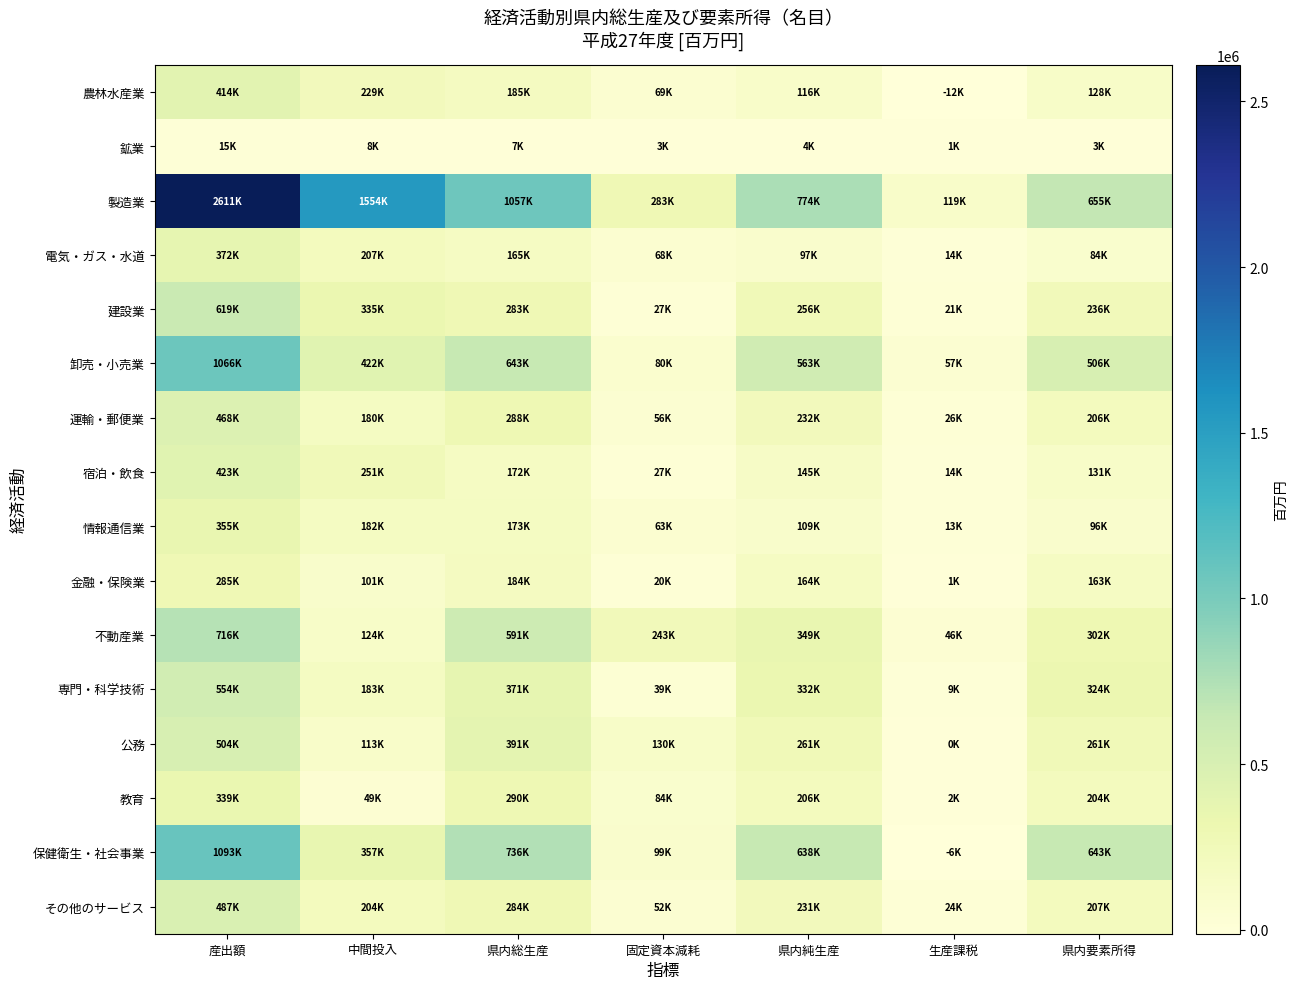

What is the total value across all series at 生産課税?

328748.0